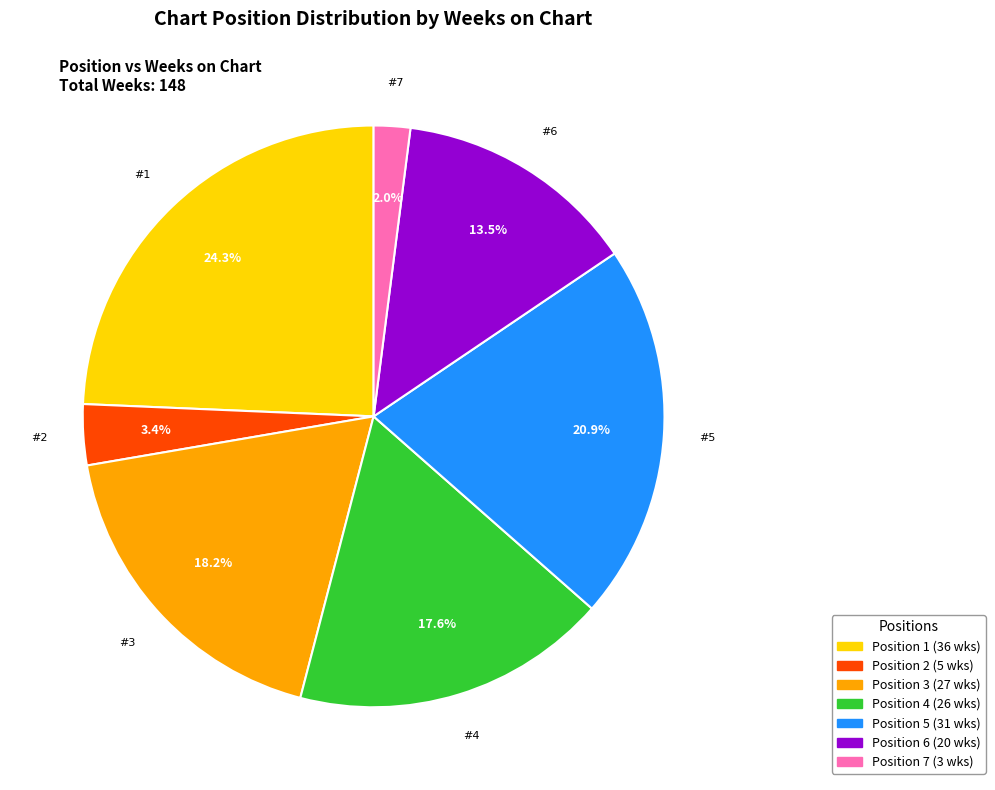

Is there a majority slice in this chart?

No